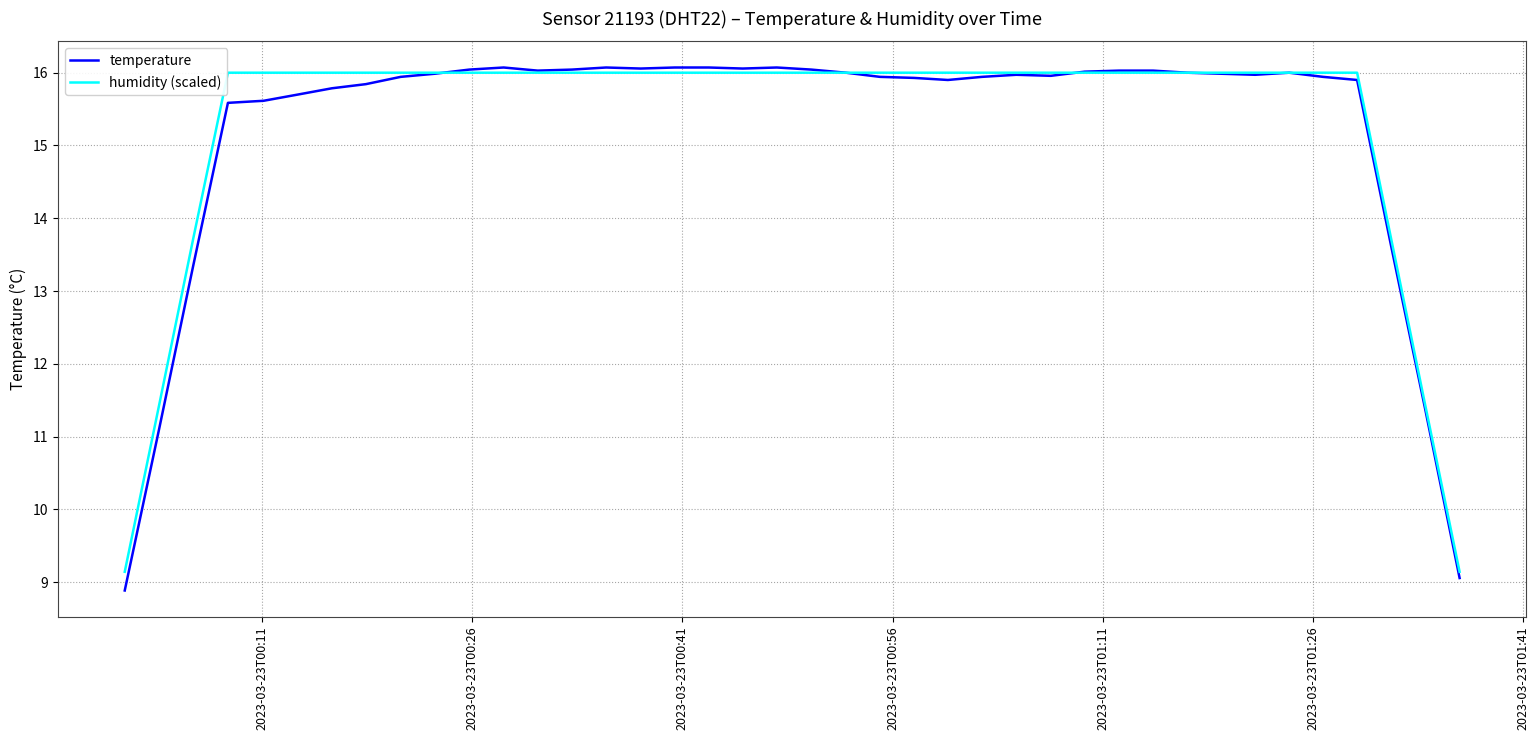

Which series has the largest range (max minus min)?

temperature